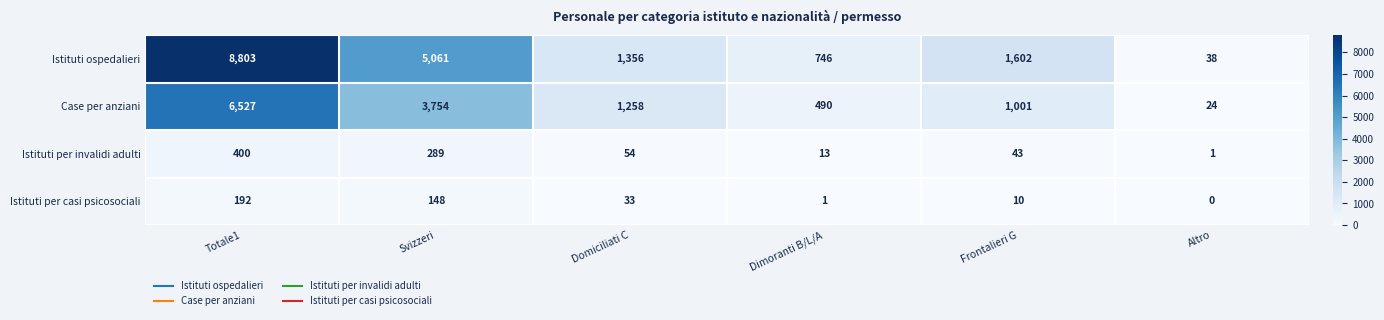

The value of Istituti per casi psicosociali at Totale1 is 192. True or false?

True